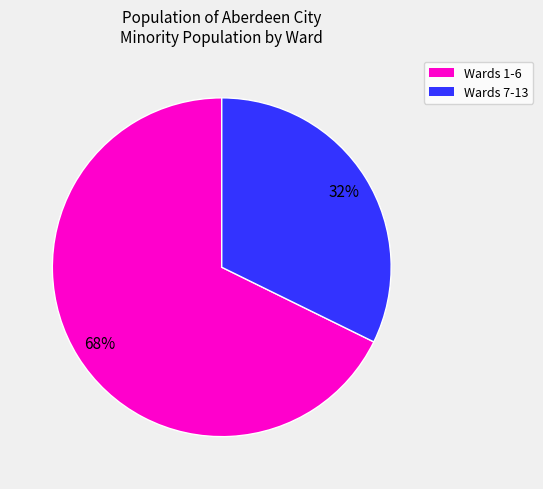

Is there any slice that represents more than half of the pie?

Yes